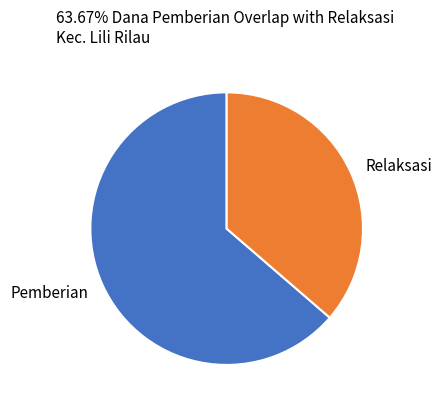

Is the sum of Relaksasi and Pemberian greater than half?

Yes